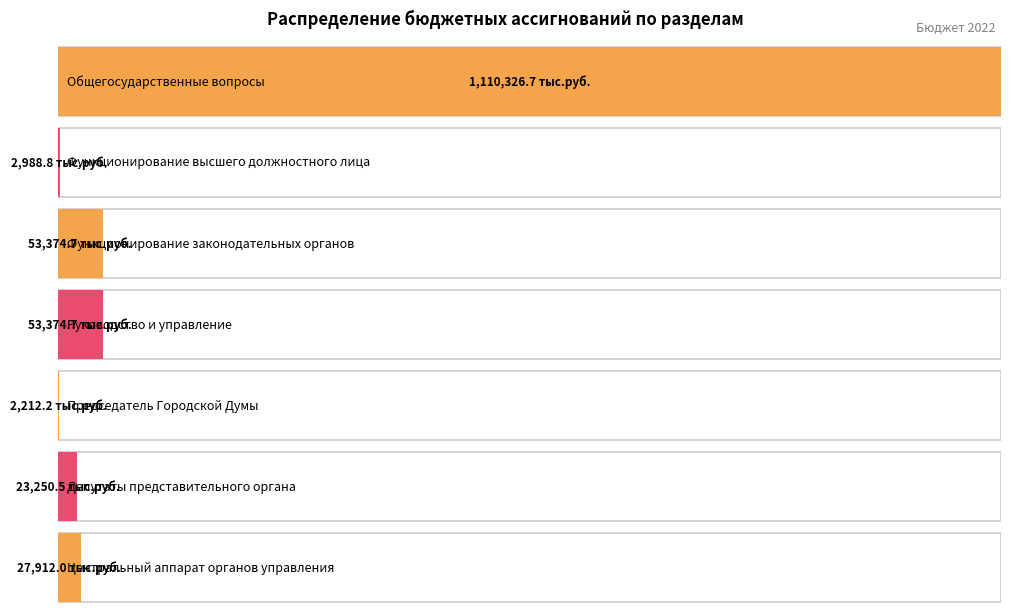

Rank the categories by value from highest to lowest.

0, 2, 3, 6, 5, 1, 4